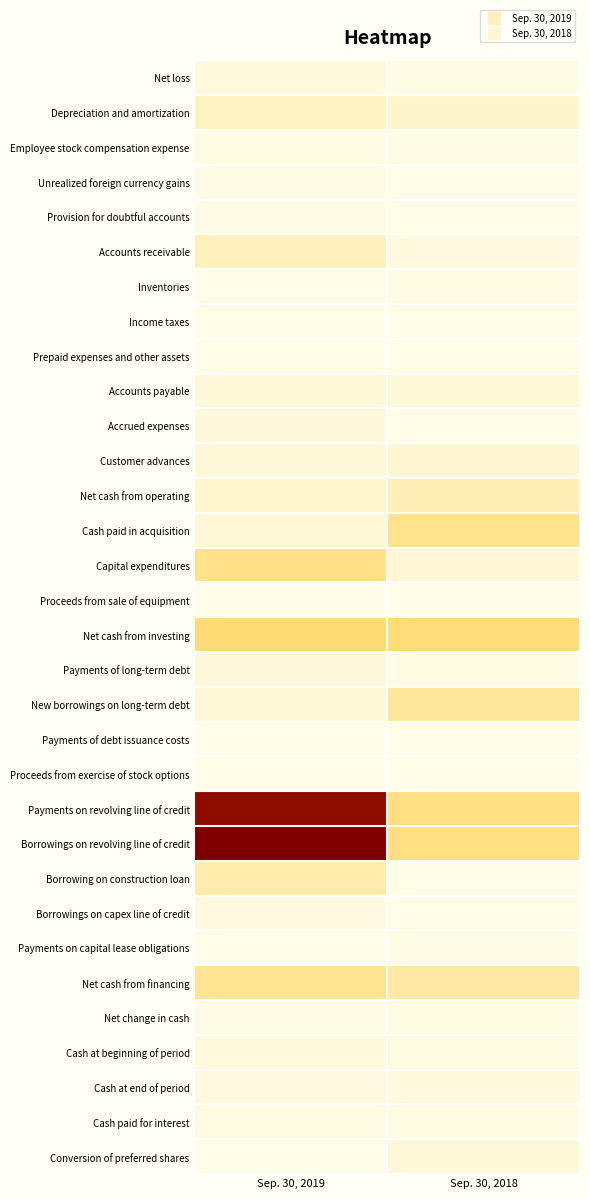

List the series in order of their peak value, highest first.

Borrowings on revolving line of credit, Payments on revolving line of credit, Net cash from investing, Capital expenditures, Cash paid in acquisition, Net cash from financing, New borrowings on long-term debt, Borrowing on construction loan, Net cash from operating, Accounts receivable, Depreciation and amortization, Customer advances, Accounts payable, Conversion of preferred shares, Payments of long-term debt, Accrued expenses, Net loss, Cash at beginning of period, Cash at end of period, Borrowings on capex line of credit, Cash paid for interest, Net change in cash, Employee stock compensation expense, Inventories, Provision for doubtful accounts, Unrealized foreign currency gains, Payments on capital lease obligations, Prepaid expenses and other assets, Payments of debt issuance costs, Income taxes, Proceeds from exercise of stock options, Proceeds from sale of equipment